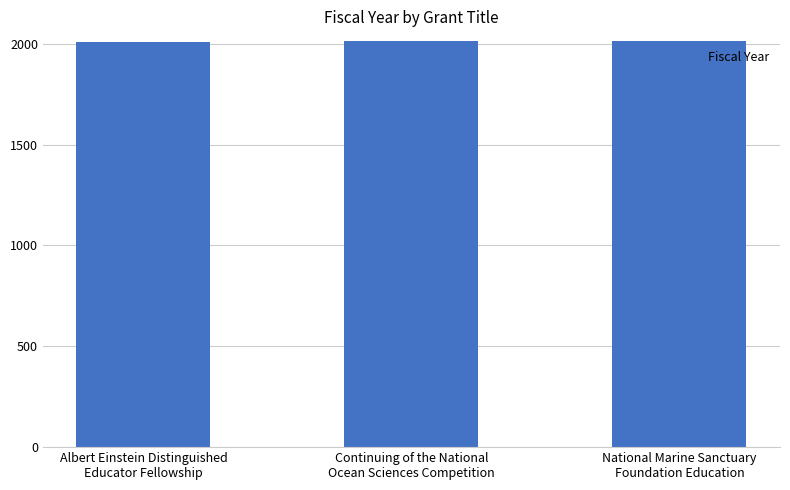

What is the greatest value displayed?

2014